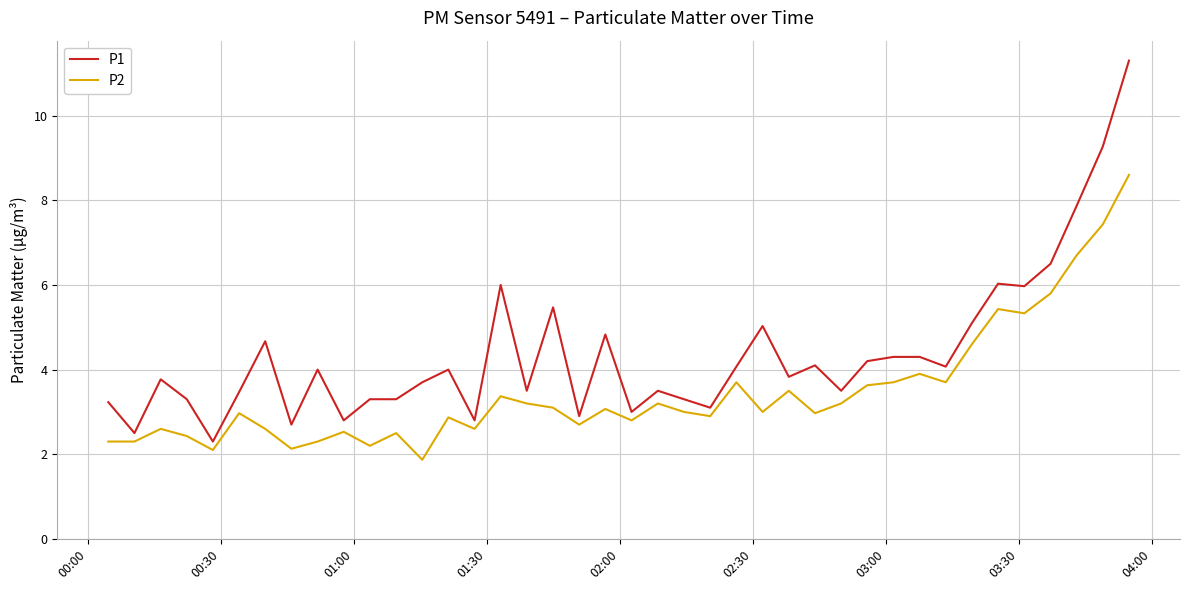

List the series in order of their peak value, lowest first.

P2, P1